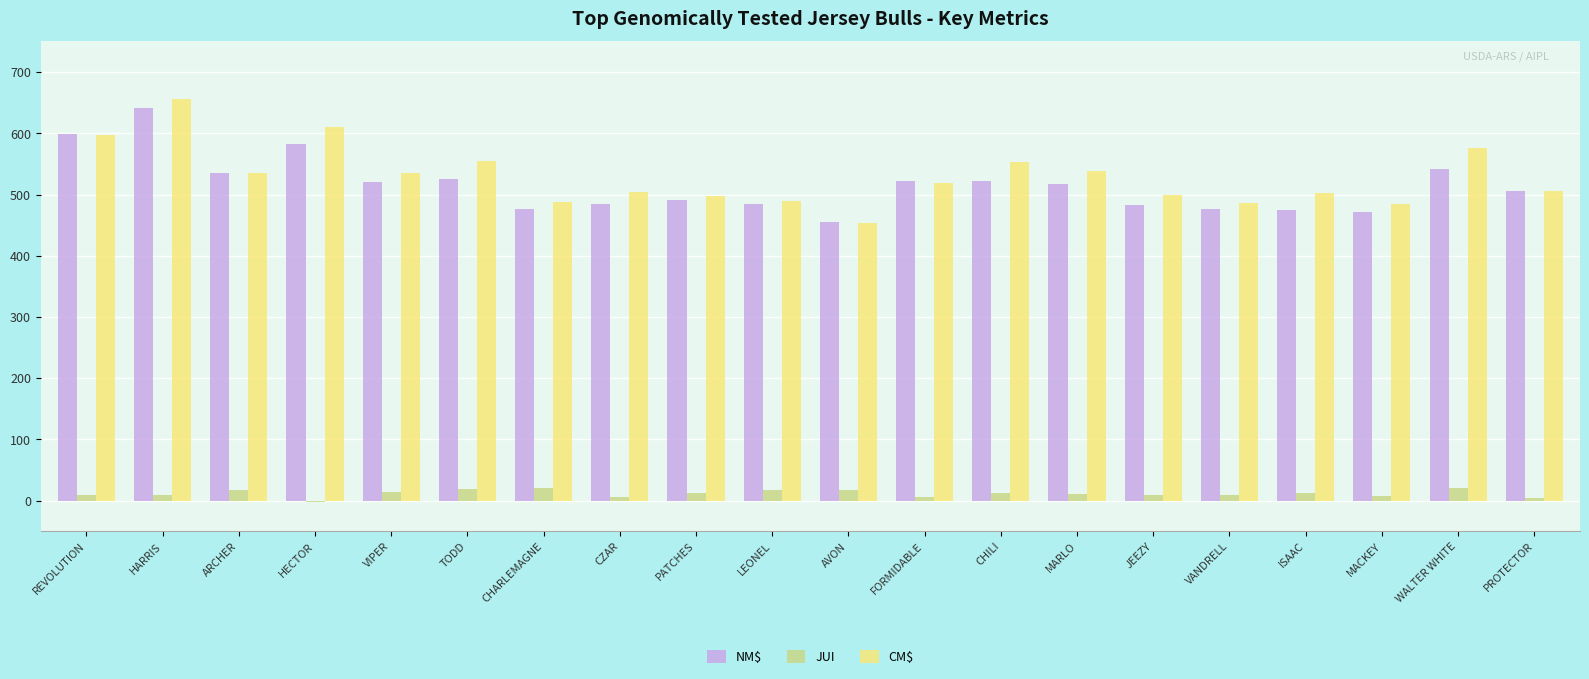

The CM$ series shows 499.0 at JEEZY. True or false?

True